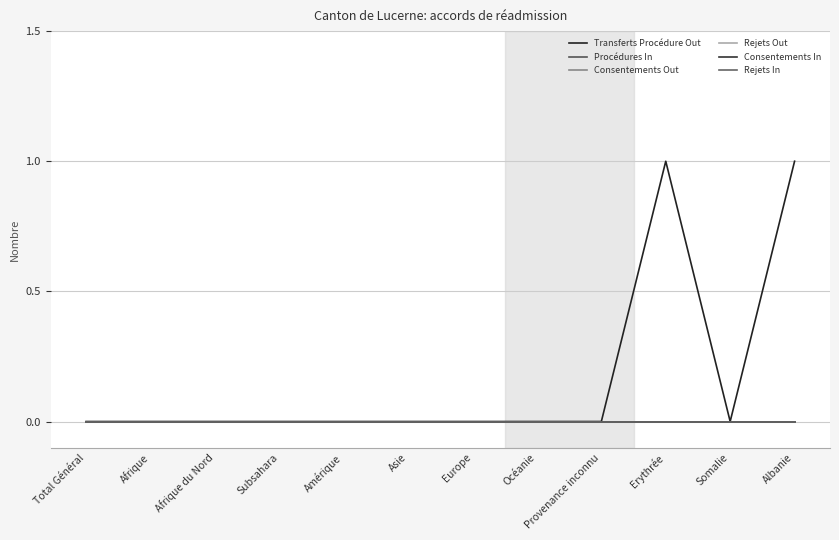

Which category has the lowest value in the Procédures In series?

Total Général